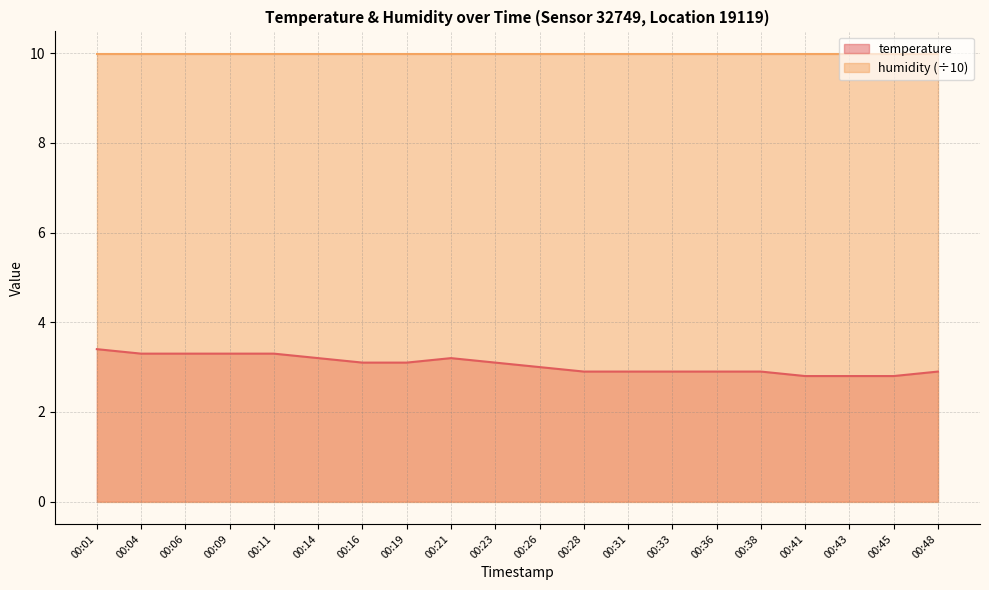

Does the chart have visible grid lines?

Yes